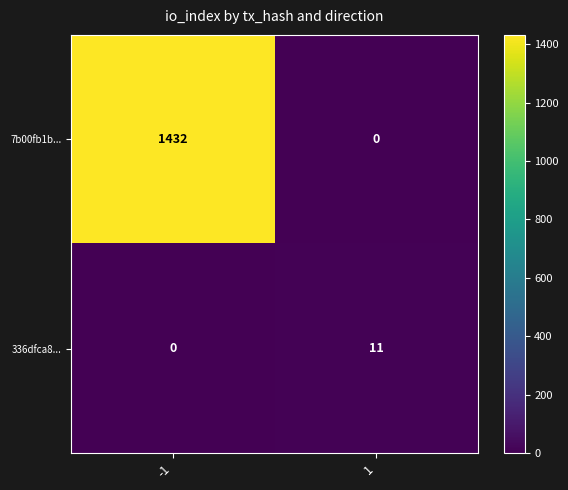

What is the sum of all 336dfca8... values?

11